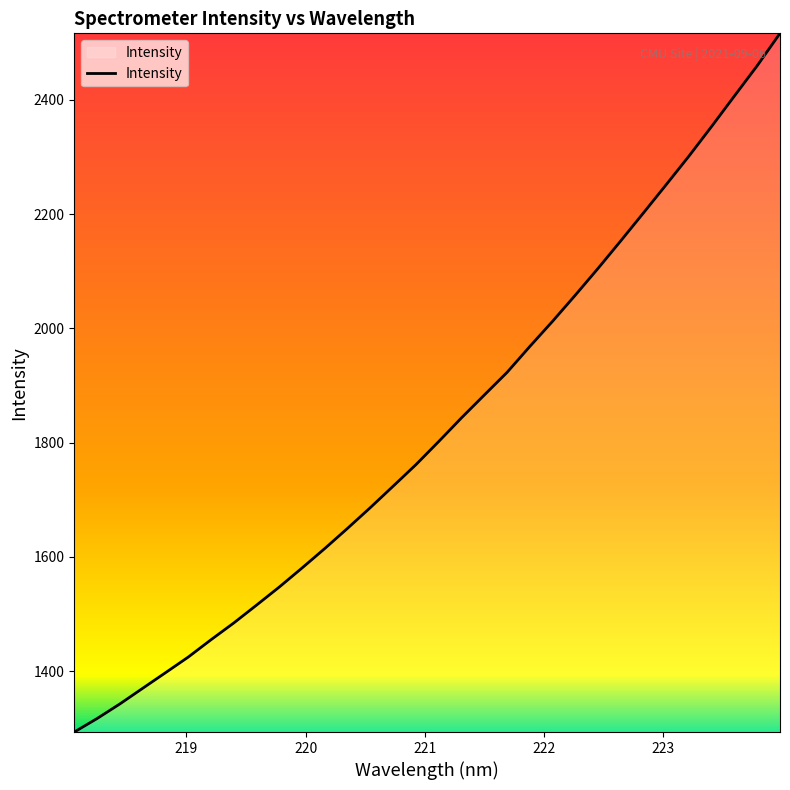

What is the smallest value displayed?

1293.3